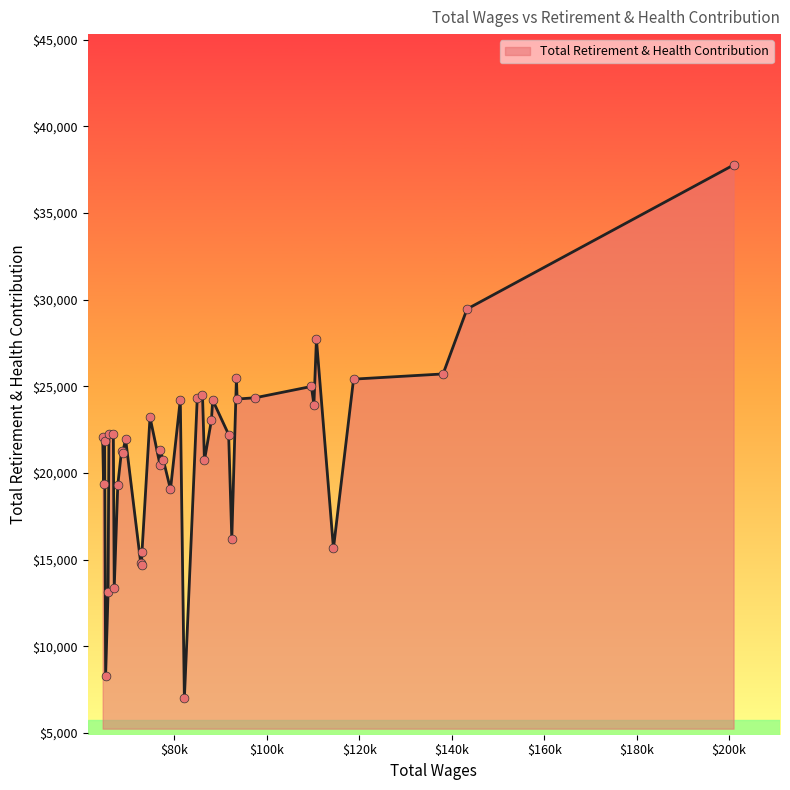

What is the minimum value shown in the chart?

6991